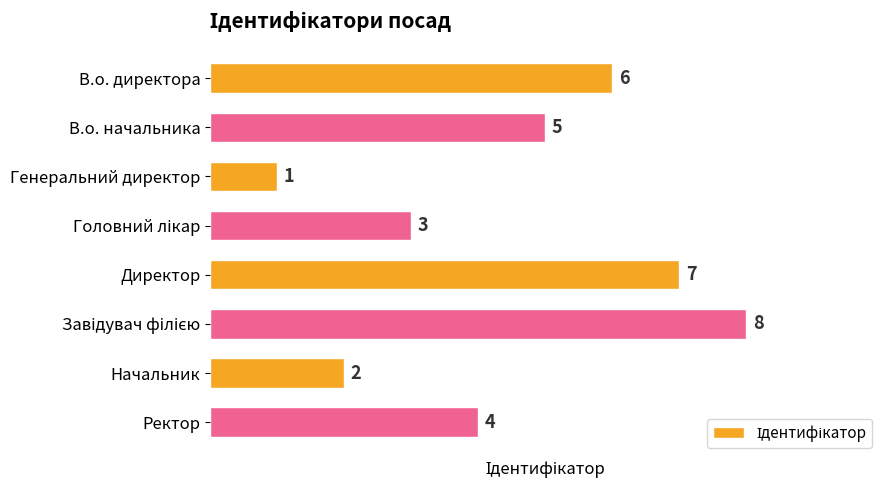

What is the change in value from Директор to Ректор?

-3